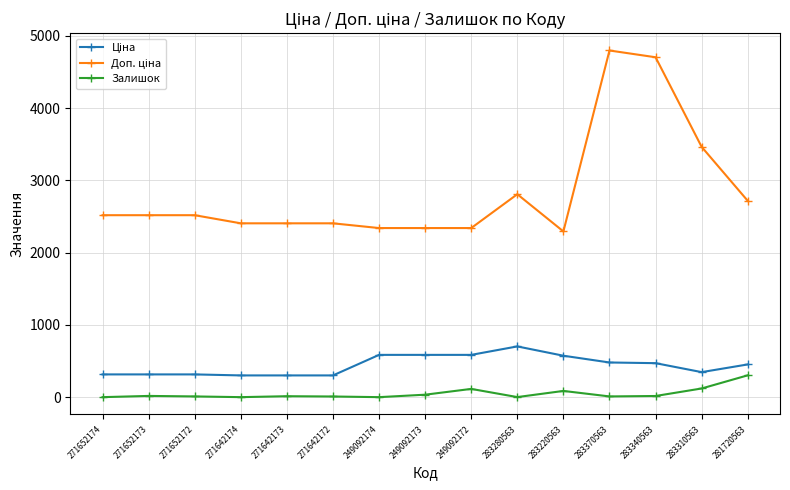

What is the greatest value displayed?

4796.4